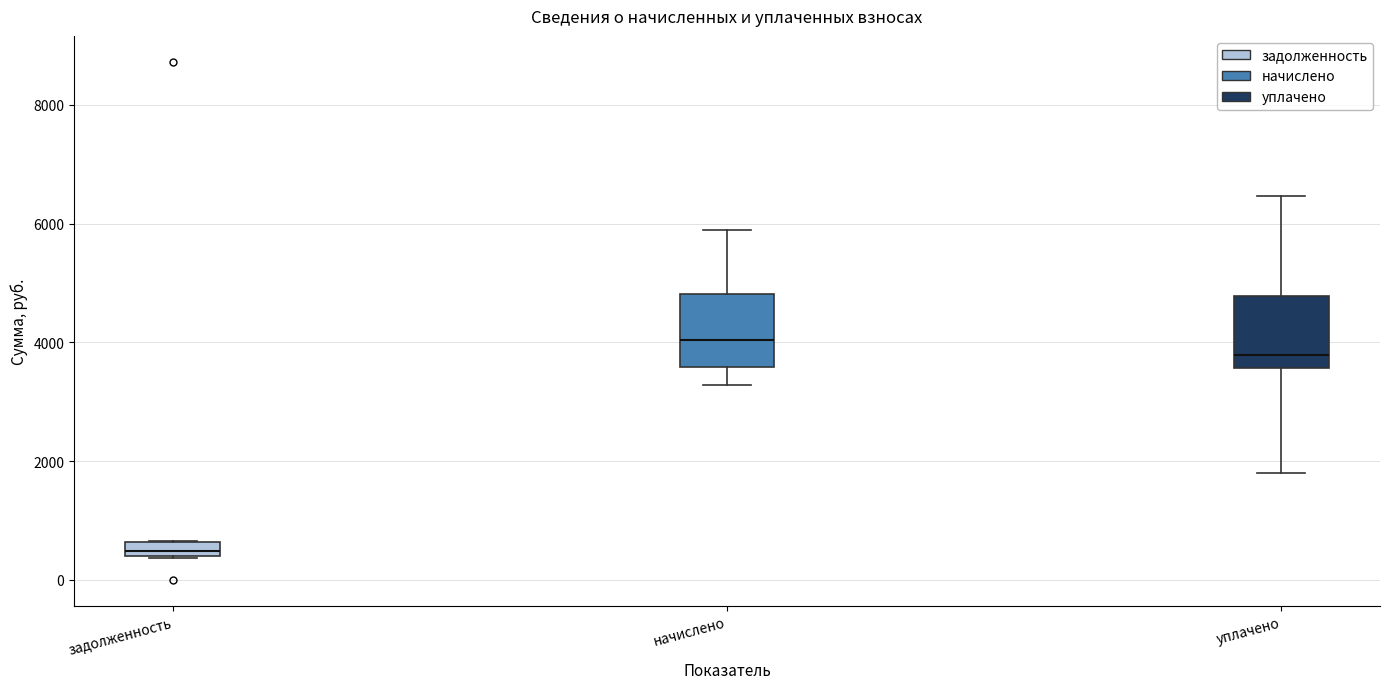

Where does the upper whisker of the box for уплачено end on the y-axis? The values are not printed on the chart, so give them approximately, as read against the axis.

6400